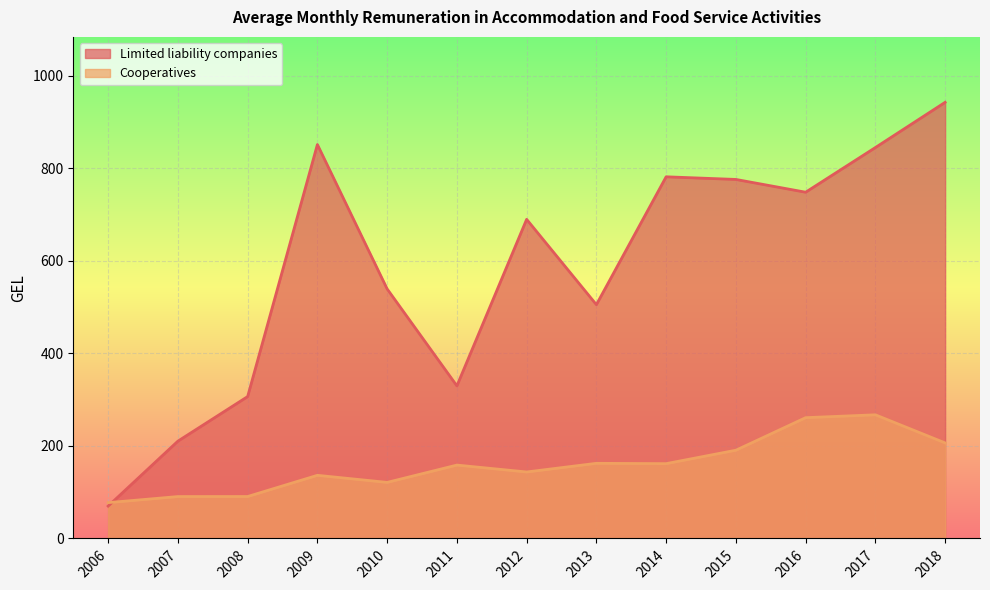

Which series has the largest total across all categories?

Limited liability companies